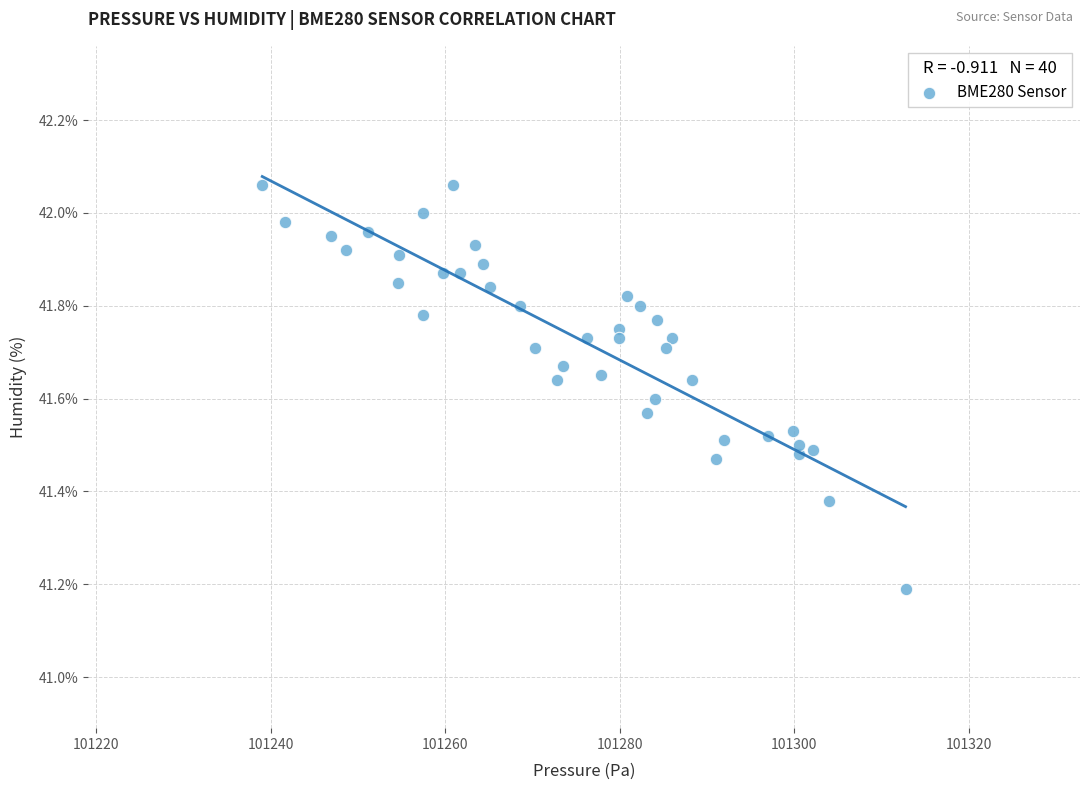

What Y value in the scatter plot is closest to 41?

41.2